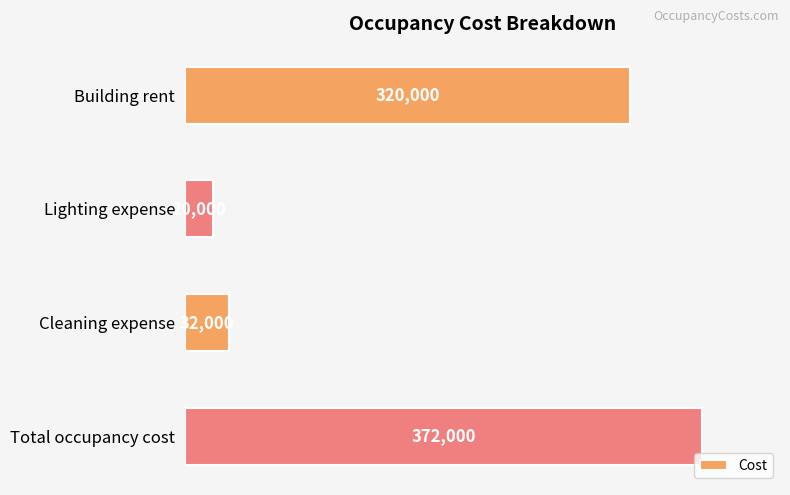

What is the value of the 2nd bar from the top?

20000